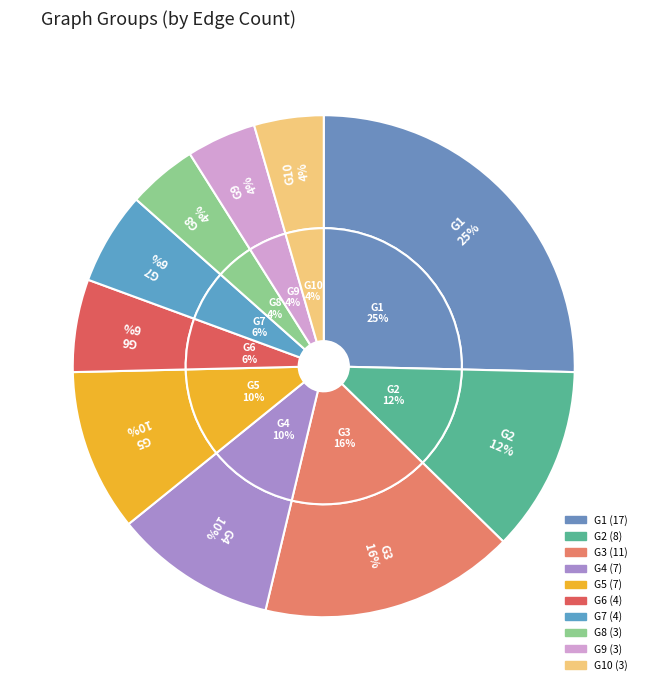

What percentage is NOT represented by G6?

94.0%